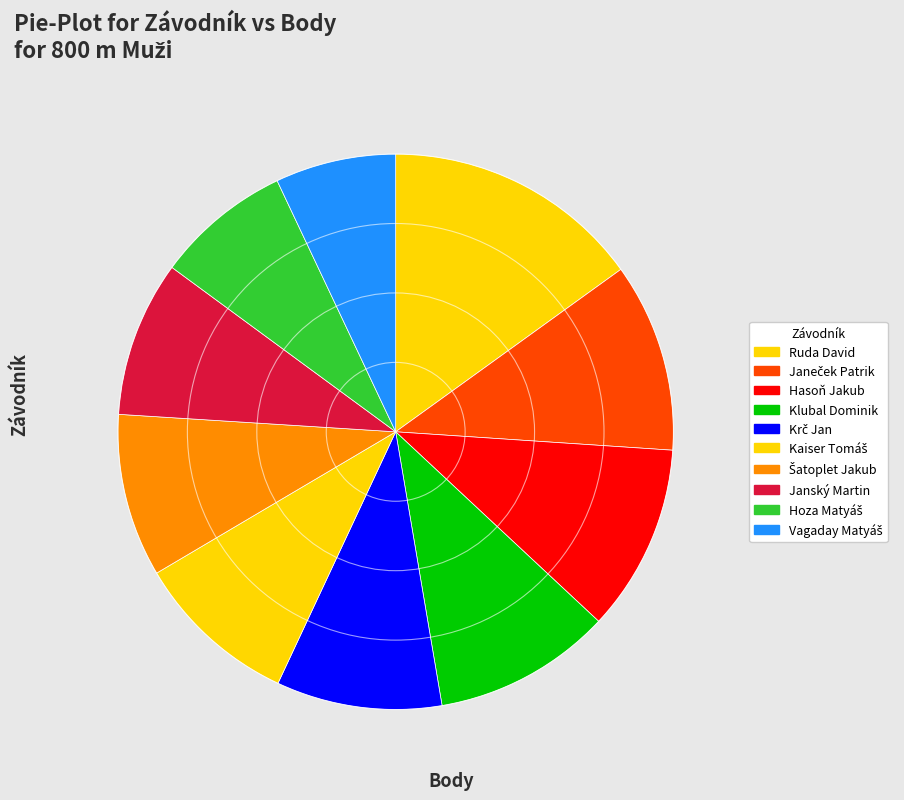

Does Janeček Patrik represent more than half of the total?

No